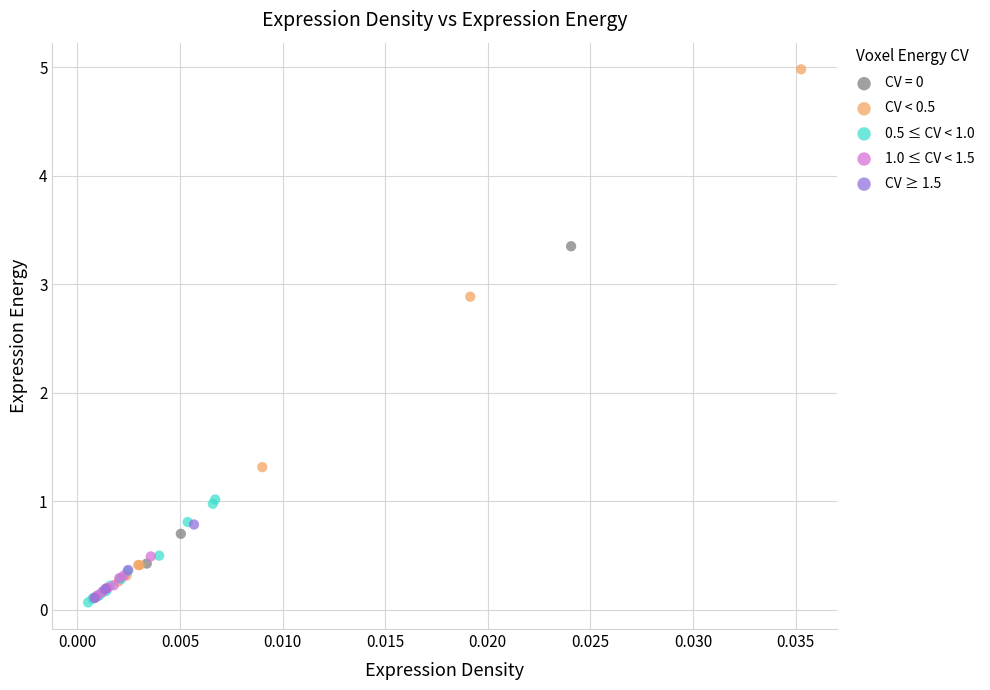

Which series has the largest Y range (max minus min)?

CV < 0.5